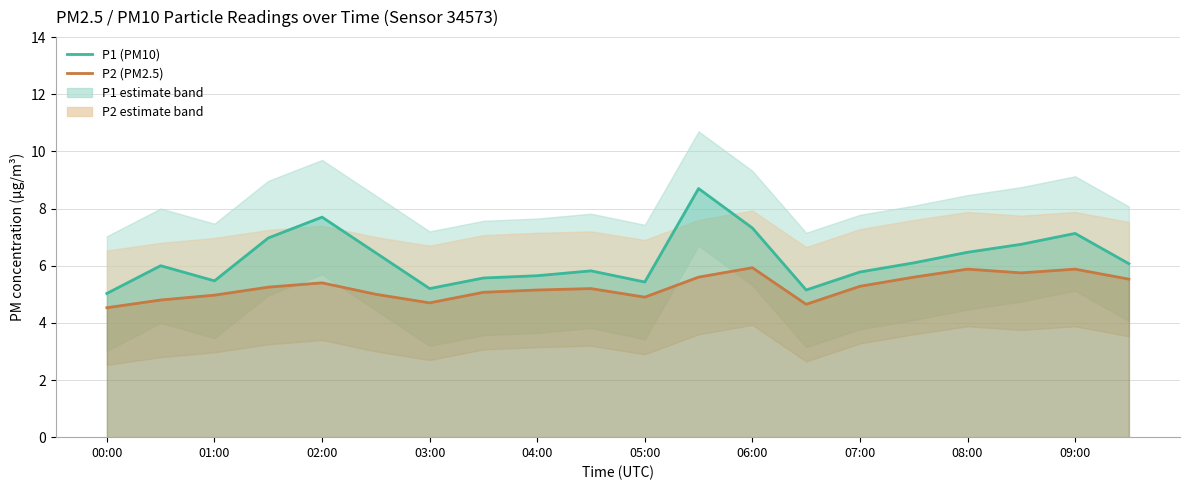

True or false: P2 (PM2.5) and P1 (PM10) cross at least once.

False